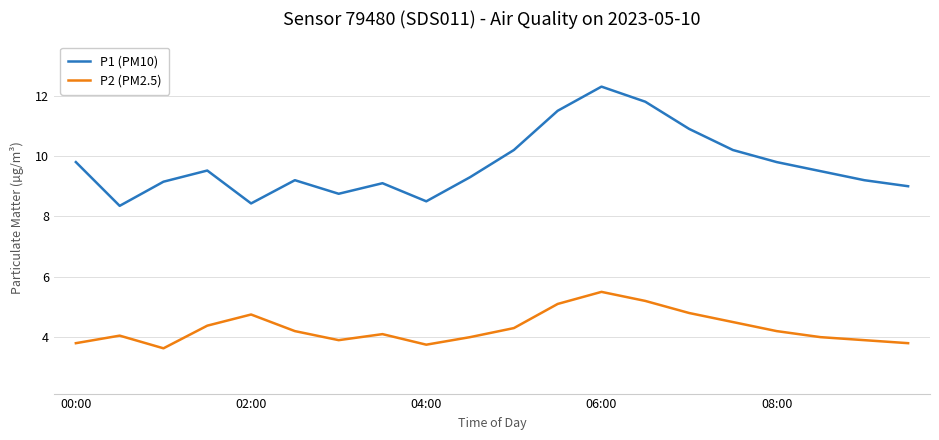

Rank the series by their maximum value, from lowest to highest.

P2 (PM2.5), P1 (PM10)